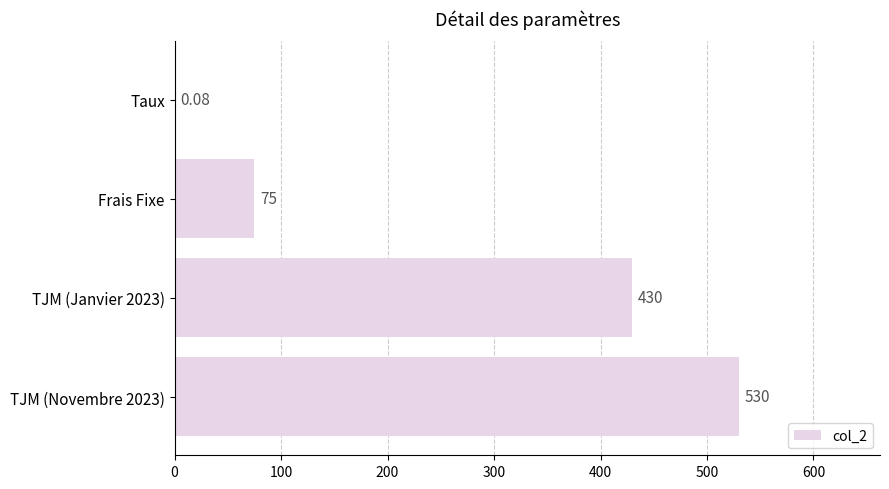

Between TJM (Novembre 2023) and TJM (Janvier 2023), which is larger?

TJM (Novembre 2023)